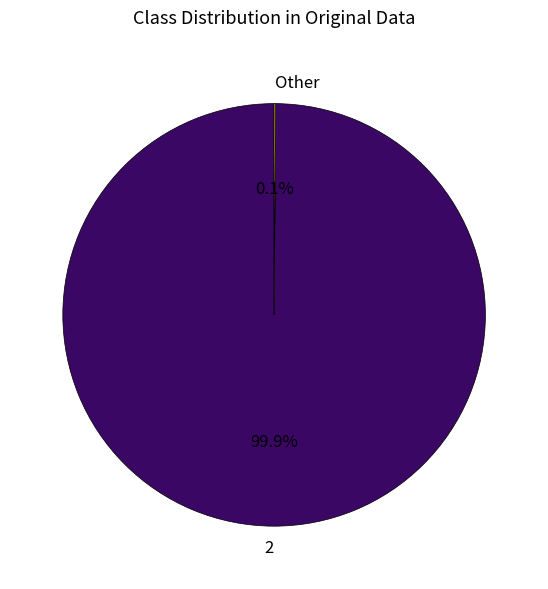

What percentage is NOT represented by 2?

0.1%